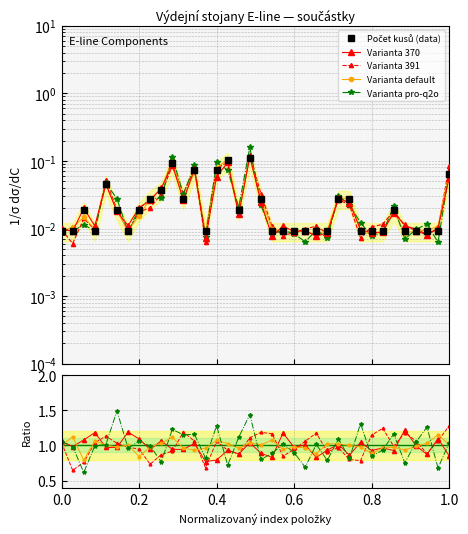

At which category does the chart reach its minimum across all series?

1